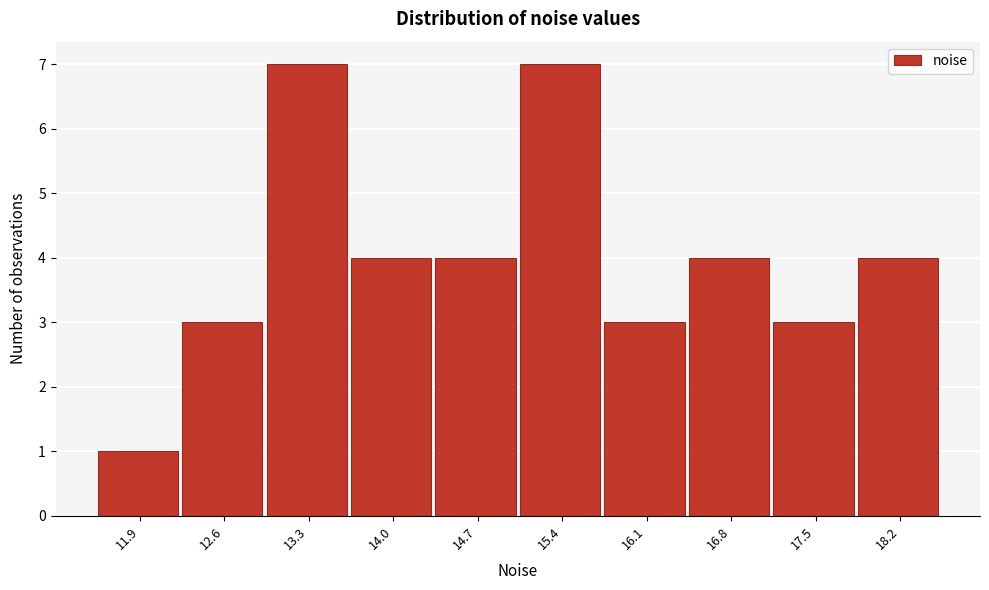

Reading left to right, extract all data points from this chart.

1	3	7	4	4	7	3	4	3	4